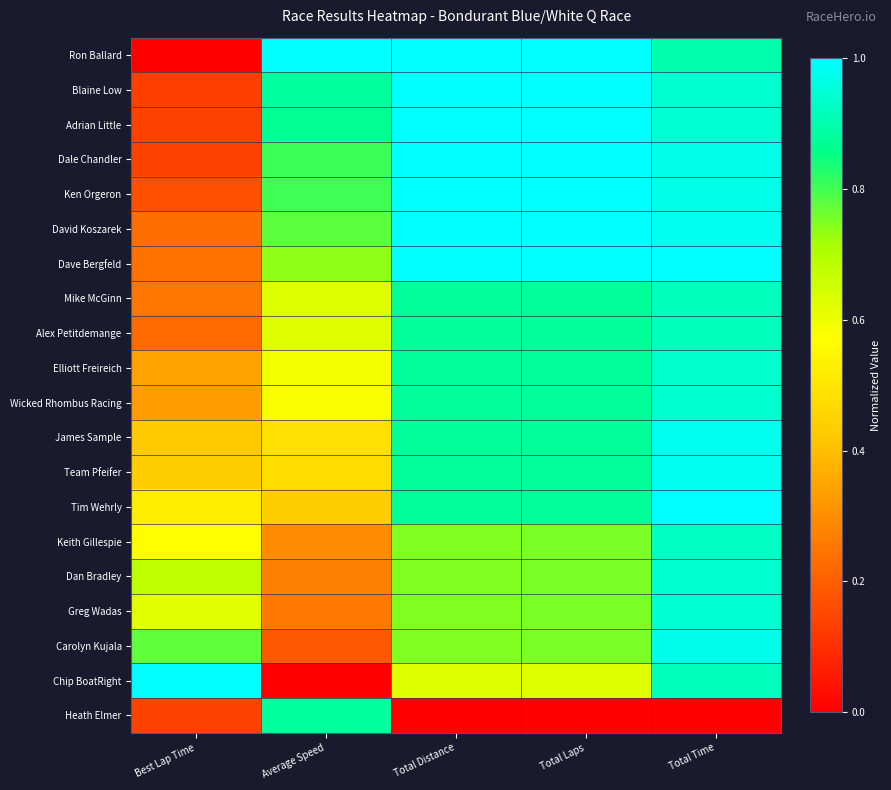

Reading left to right, transcribe all the data shown in this chart.

Ron Ballard: Best Lap Time=0.0	Average Speed=1.0	Total Distance=1.0	Total Laps=1.0	Total Time=0.9
Blaine Low: Best Lap Time=0.1	Average Speed=0.9	Total Distance=1.0	Total Laps=1.0	Total Time=0.9
Adrian Little: Best Lap Time=0.1	Average Speed=0.9	Total Distance=1.0	Total Laps=1.0	Total Time=0.9
Dale Chandler: Best Lap Time=0.1	Average Speed=0.8	Total Distance=1.0	Total Laps=1.0	Total Time=1.0
Ken Orgeron: Best Lap Time=0.2	Average Speed=0.8	Total Distance=1.0	Total Laps=1.0	Total Time=1.0
David Koszarek: Best Lap Time=0.2	Average Speed=0.8	Total Distance=1.0	Total Laps=1.0	Total Time=1.0
Dave Bergfeld: Best Lap Time=0.2	Average Speed=0.7	Total Distance=1.0	Total Laps=1.0	Total Time=1.0
Mike McGinn: Best Lap Time=0.3	Average Speed=0.6	Total Distance=0.9	Total Laps=0.9	Total Time=0.9
Alex Petitdemange: Best Lap Time=0.2	Average Speed=0.6	Total Distance=0.9	Total Laps=0.9	Total Time=0.9
Elliott Freireich: Best Lap Time=0.3	Average Speed=0.6	Total Distance=0.9	Total Laps=0.9	Total Time=0.9
Wicked Rhombus Racing: Best Lap Time=0.3	Average Speed=0.6	Total Distance=0.9	Total Laps=0.9	Total Time=0.9
James Sample: Best Lap Time=0.4	Average Speed=0.5	Total Distance=0.9	Total Laps=0.9	Total Time=1.0
Team Pfeifer: Best Lap Time=0.4	Average Speed=0.5	Total Distance=0.9	Total Laps=0.9	Total Time=1.0
Tim Wehrly: Best Lap Time=0.5	Average Speed=0.4	Total Distance=0.9	Total Laps=0.9	Total Time=1.0
Keith Gillespie: Best Lap Time=0.6	Average Speed=0.3	Total Distance=0.7	Total Laps=0.8	Total Time=0.9
Dan Bradley: Best Lap Time=0.7	Average Speed=0.3	Total Distance=0.7	Total Laps=0.8	Total Time=0.9
Greg Wadas: Best Lap Time=0.6	Average Speed=0.3	Total Distance=0.7	Total Laps=0.8	Total Time=0.9
Carolyn Kujala: Best Lap Time=0.8	Average Speed=0.2	Total Distance=0.7	Total Laps=0.8	Total Time=1.0
Chip BoatRight: Best Lap Time=1.0	Average Speed=0.0	Total Distance=0.6	Total Laps=0.6	Total Time=0.9
Heath Elmer: Best Lap Time=0.1	Average Speed=0.9	Total Distance=0.0	Total Laps=0.0	Total Time=0.0